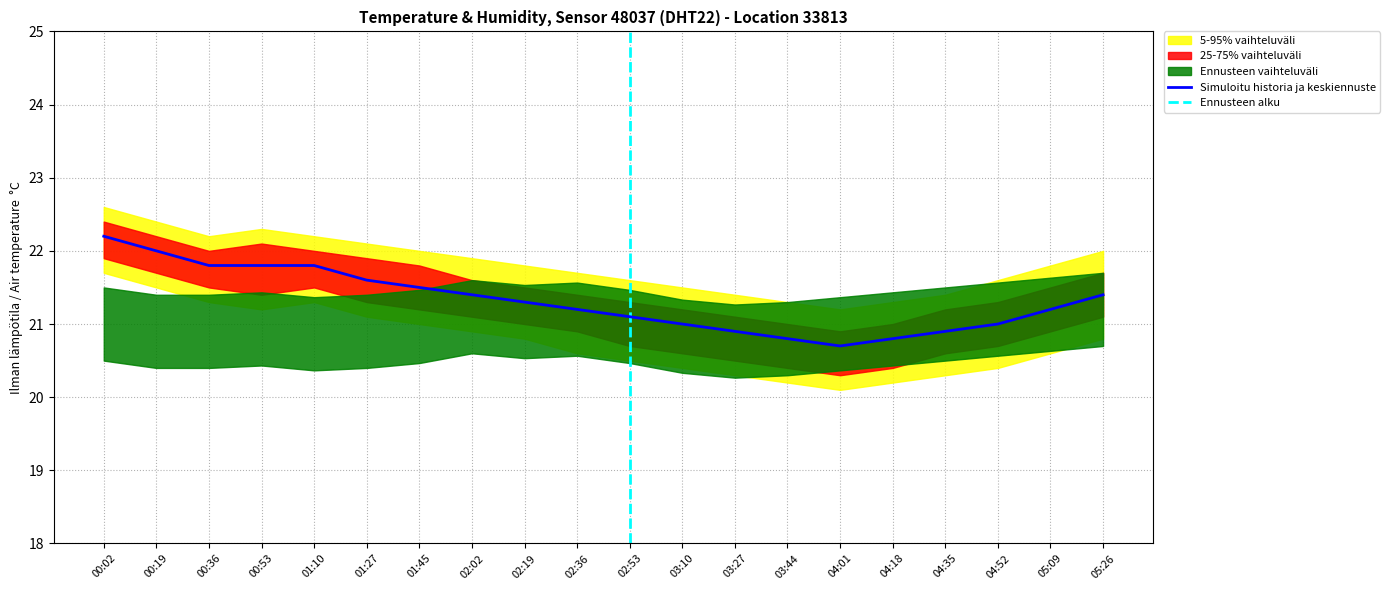

How many interior local valleys does the temperature series have?

1